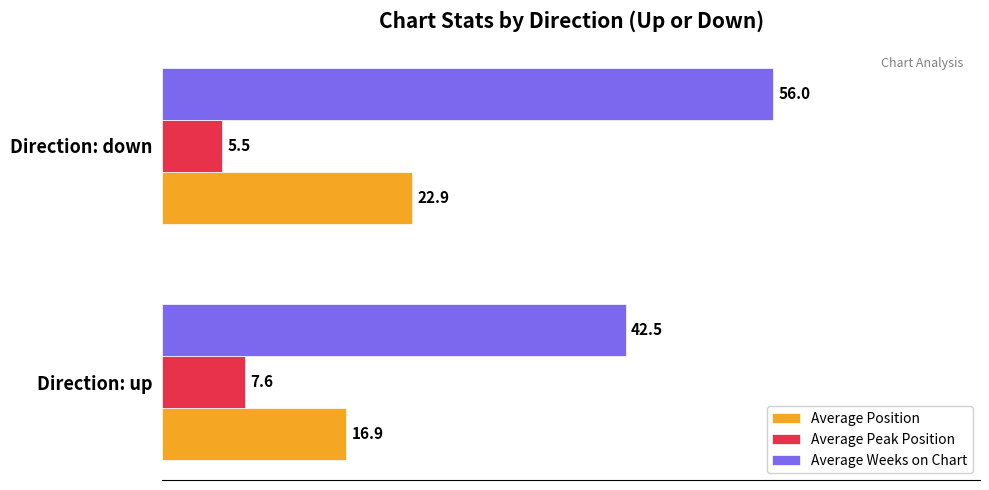

List the labels in order of Average Position value, largest first.

Direction: down, Direction: up